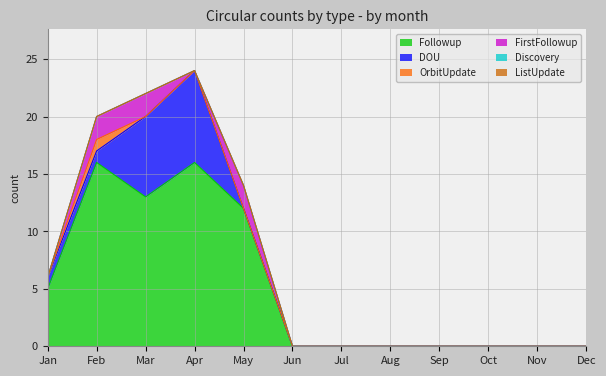

Does the chart have visible grid lines?

Yes